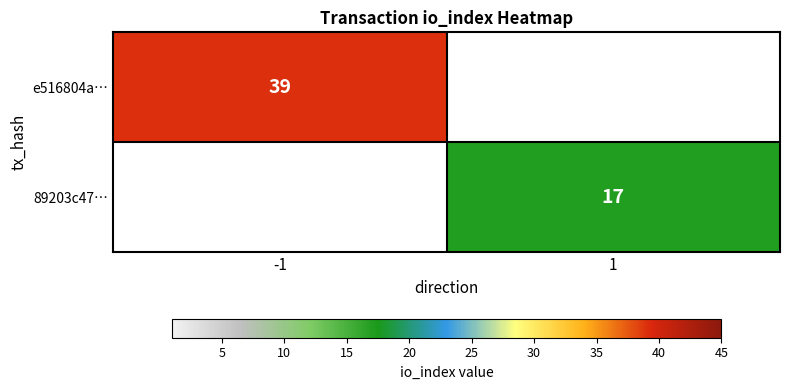

What is the minimum value shown in the chart?

17.0